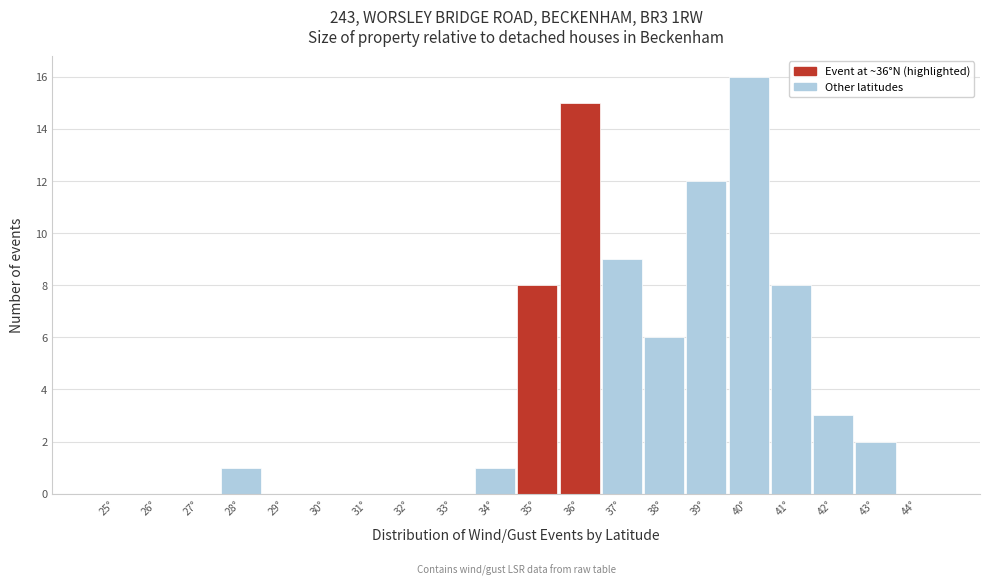

Reading left to right, what are all the values shown in this chart?

25°=0	26°=0	27°=0	28°=1	29°=0	30°=0	31°=0	32°=0	33°=0	34°=1	35°=8	36°=15	37°=9	38°=6	39°=12	40°=16	41°=8	42°=3	43°=2	44°=0